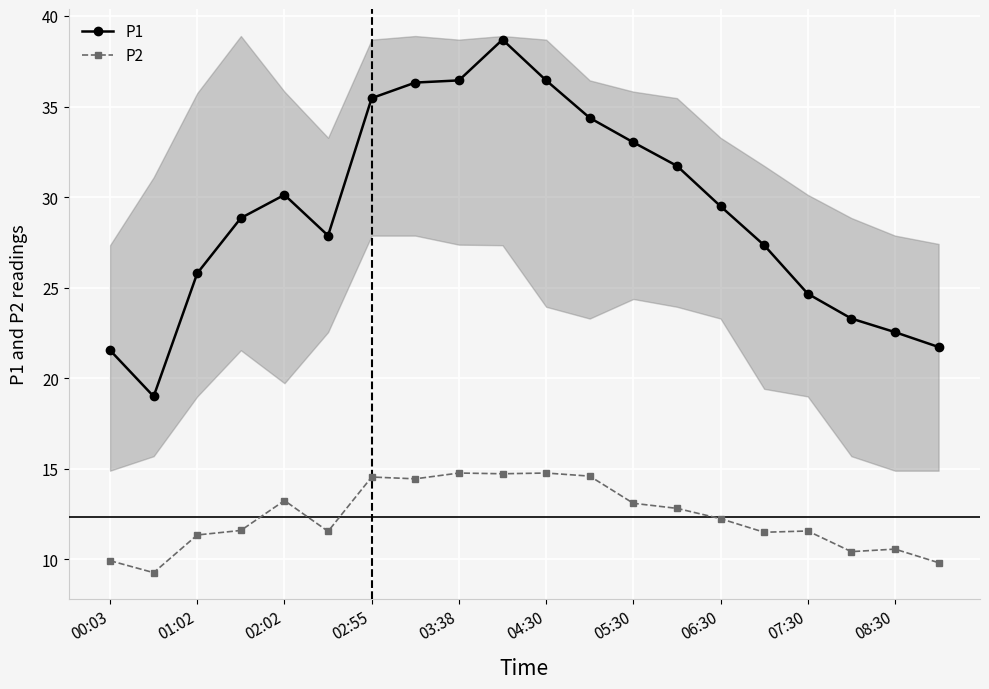

True or false: P1 and P2 intersect in this chart.

False